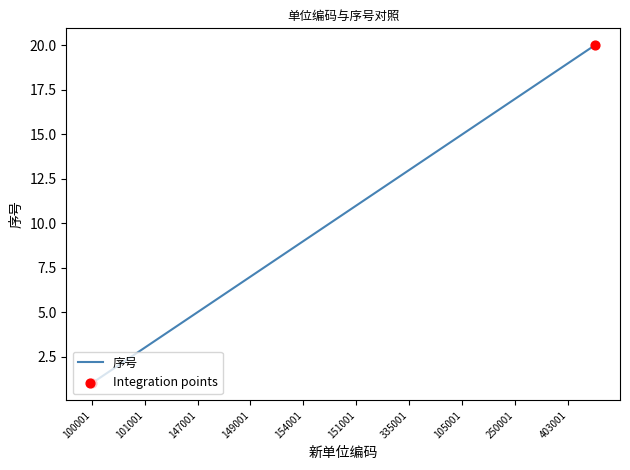

What is the difference between the maximum and minimum values?

19